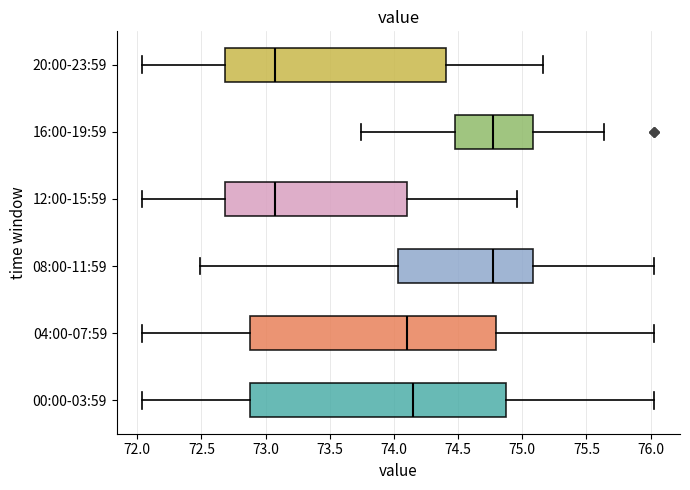

Reading bottom to top, read every box against the x-axis: the position of its median line, the range the box covers, and the ends of its whiskers. The values are not printed on the chart, so give them approximately, as read against the axis.

00:00-03:59: median 74.15, box 72.90 to 74.85, whiskers 72.05 to 76.05
04:00-07:59: median 74.10, box 72.90 to 74.80, whiskers 72.05 to 76.05
08:00-11:59: median 74.75, box 74.05 to 75.10, whiskers 72.50 to 76.05
12:00-15:59: median 73.05, box 72.70 to 74.10, whiskers 72.05 to 74.95
16:00-19:59: median 74.75, box 74.50 to 75.10, whiskers 73.75 to 75.65
20:00-23:59: median 73.05, box 72.70 to 74.40, whiskers 72.05 to 75.15